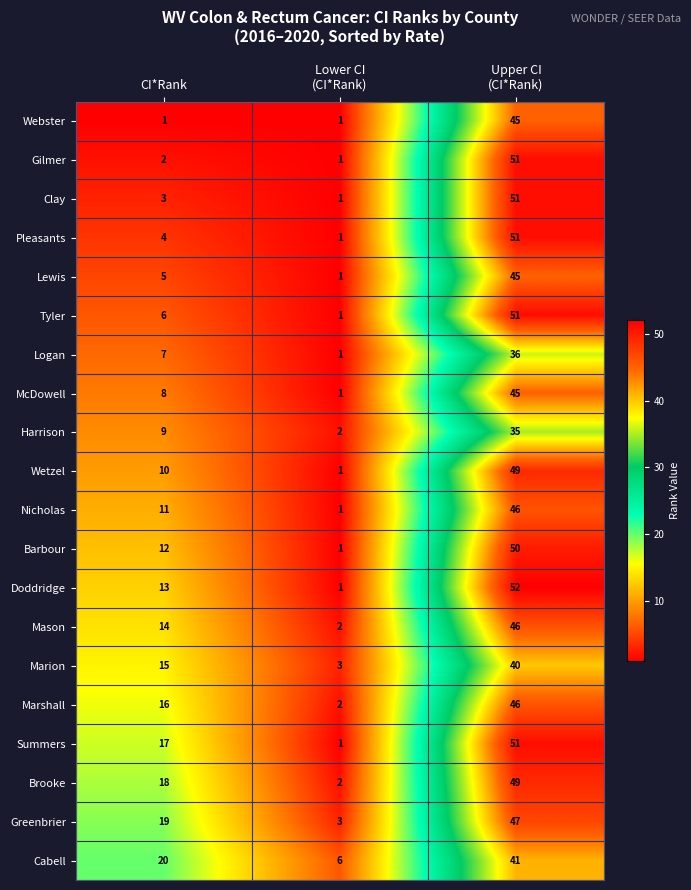

What is the maximum value shown in the chart?

52